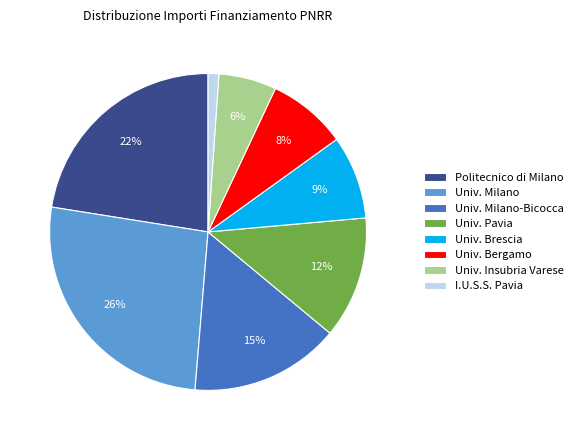

To the nearest percent, what is the combined percentage of Univ. Brescia and I.U.S.S. Pavia?

10%